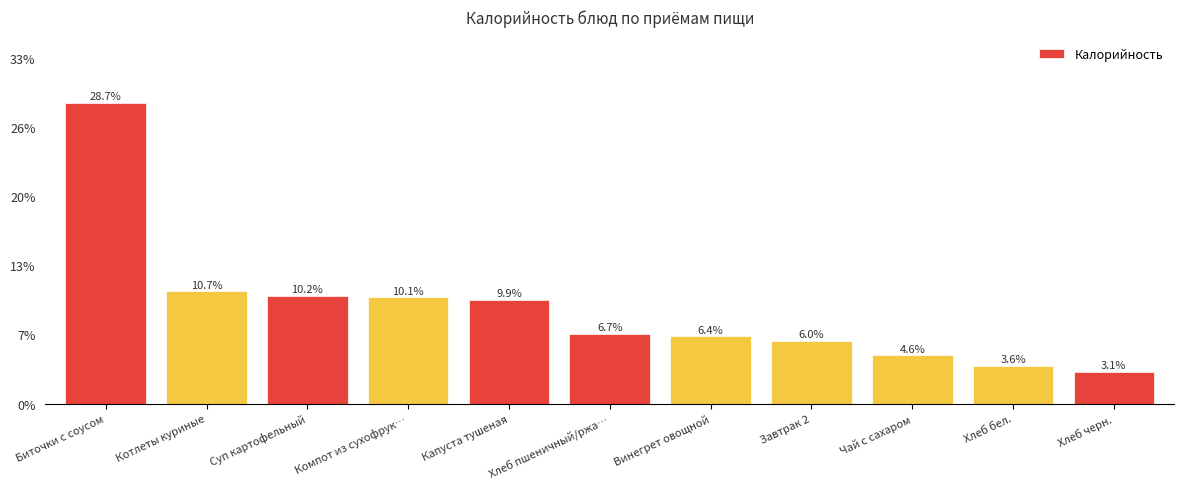

List the labels in order of value, smallest first.

Хлеб черн., Хлеб бел., Чай с сахаром, Завтрак 2, Винегрет овощной, Хлеб пшеничный/ржа…, Капуста тушеная, Компот из сухофрук…, Суп картофельный, Котлеты куриные, Биточки с соусом